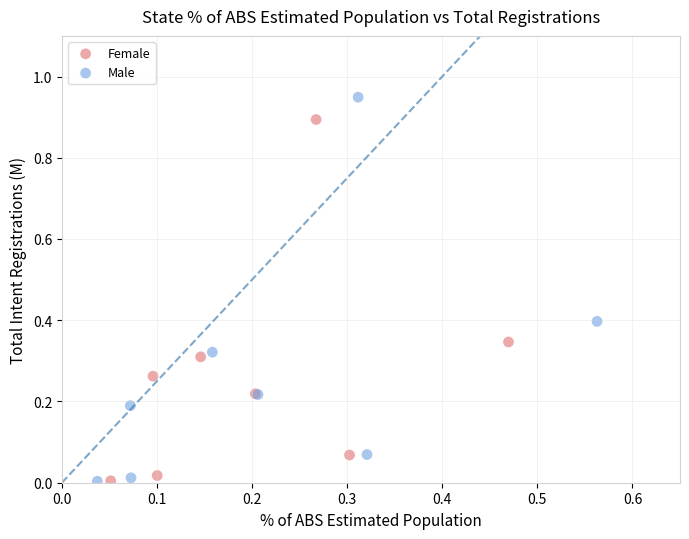

Which series reaches the maximum Y coordinate?

Male